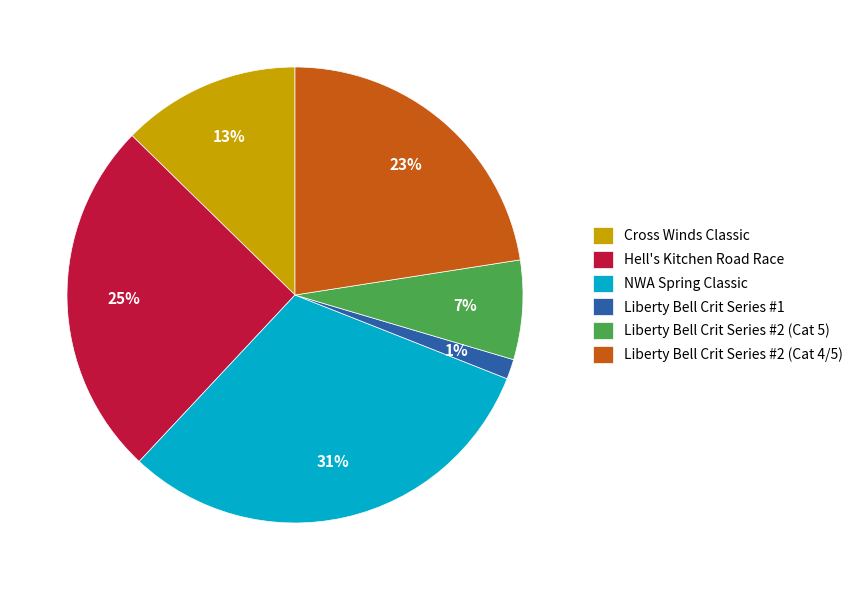

What is the smallest slice in the pie chart?

Liberty Bell Crit Series #1